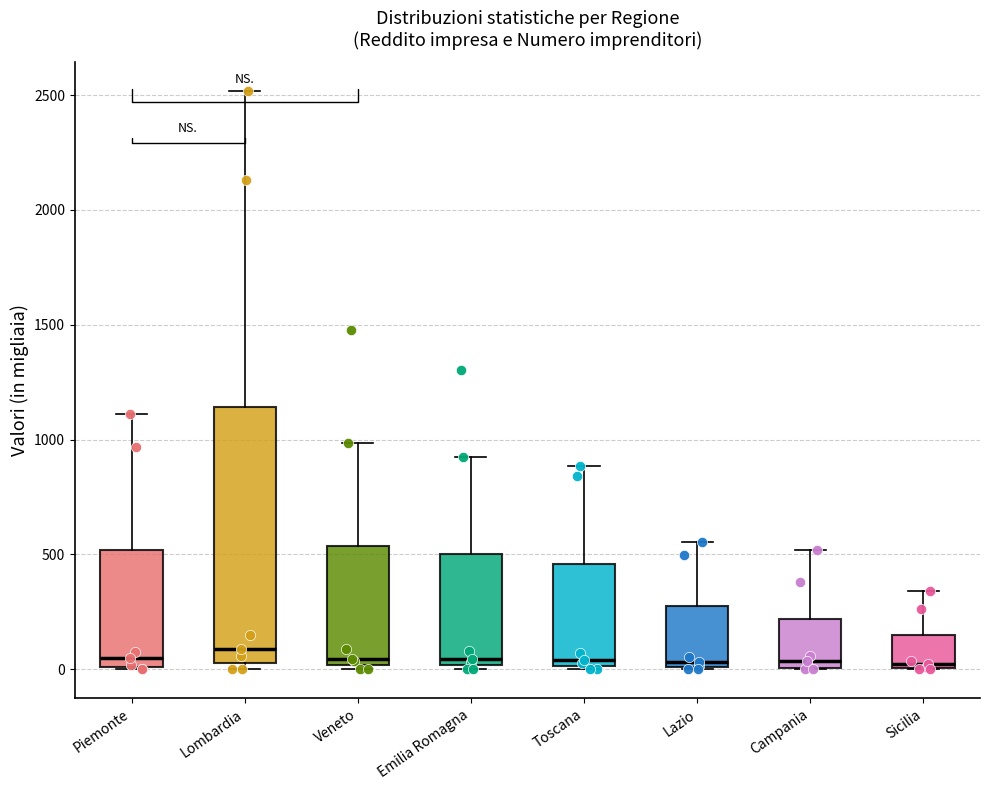

Which box is the tallest, from its lower edge to its upper edge?

Lombardia